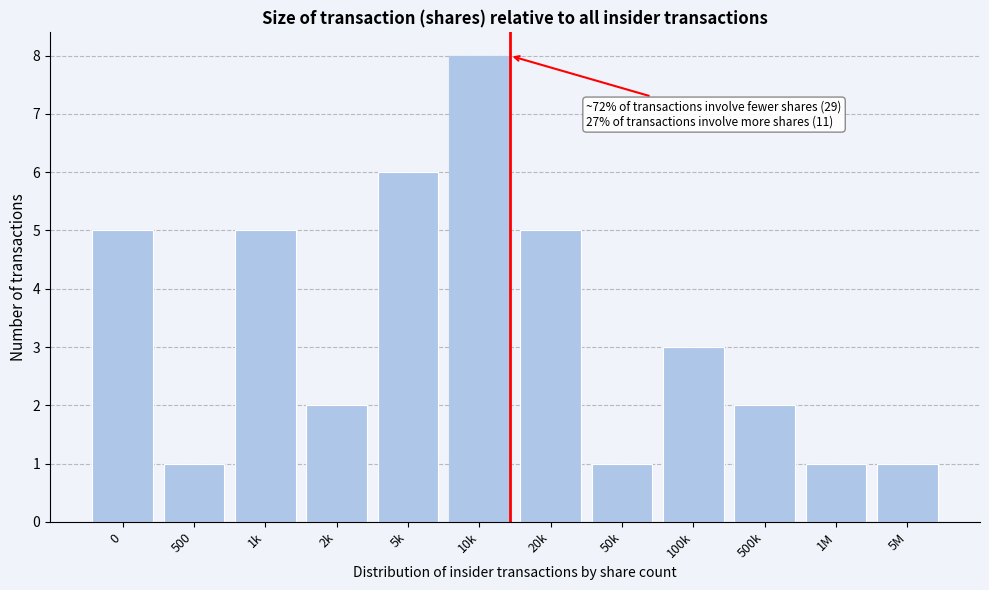

Reading right to left, transcribe all the data shown in this chart.

1	1	2	3	1	5	8	6	2	5	1	5